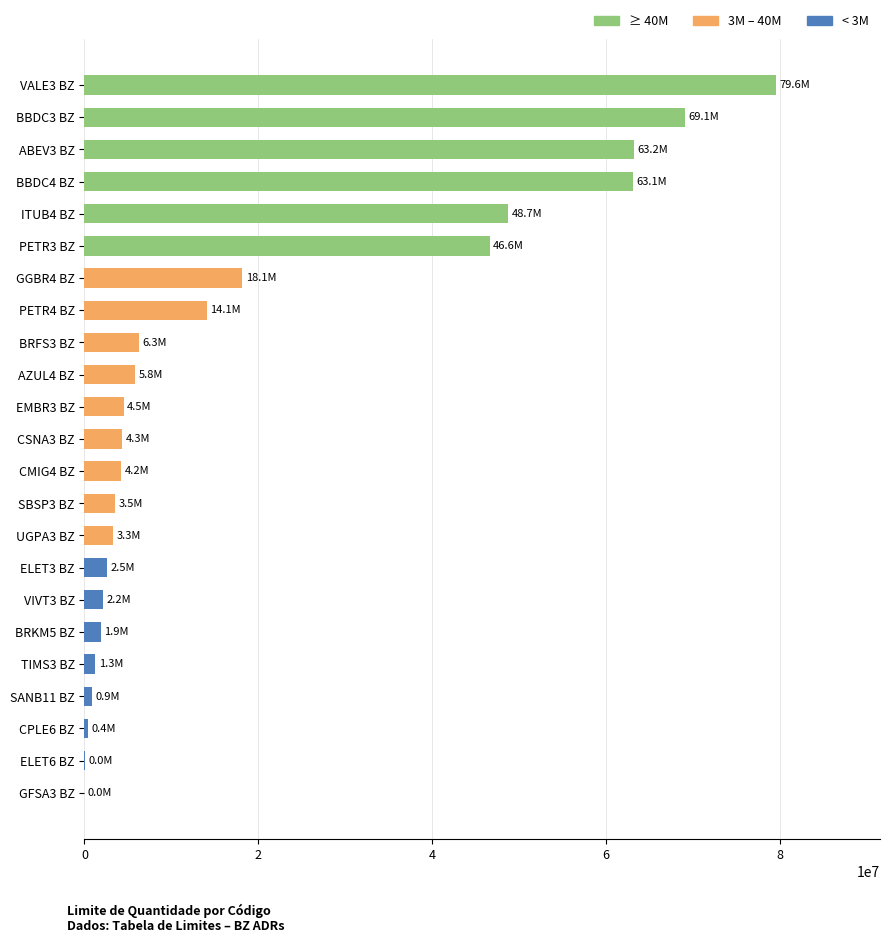

At which category does the chart reach its peak across all series?

VALE3 BZ